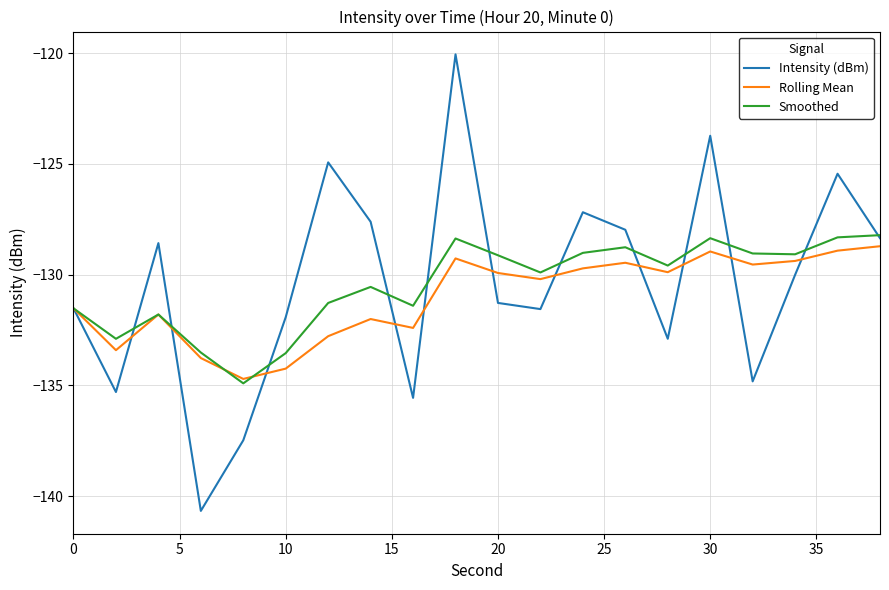

Which series has the largest range (max minus min)?

Intensity (dBm)